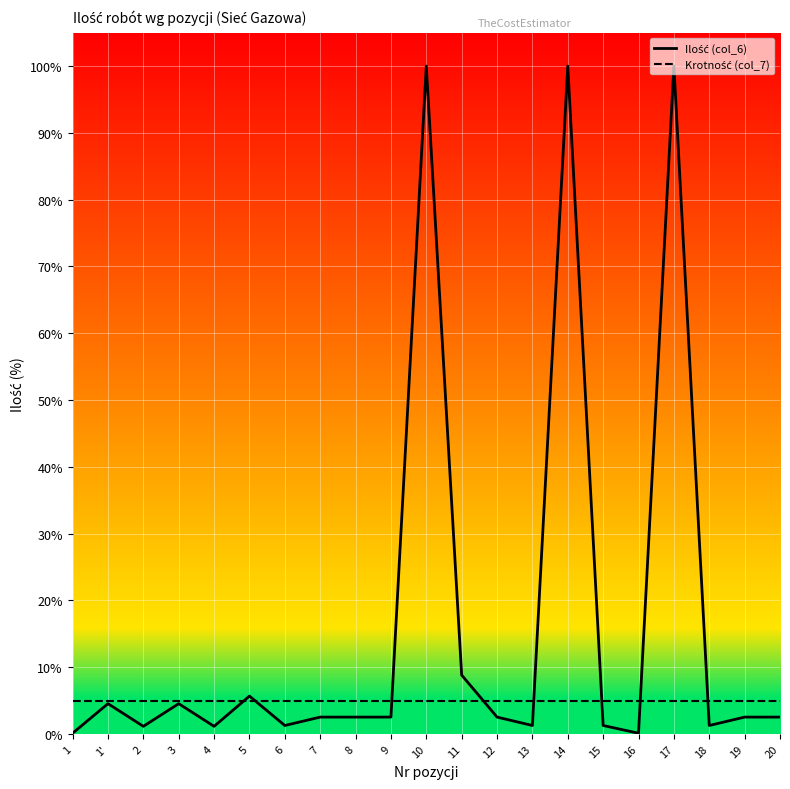

What is the maximum value shown in the chart?

100.0